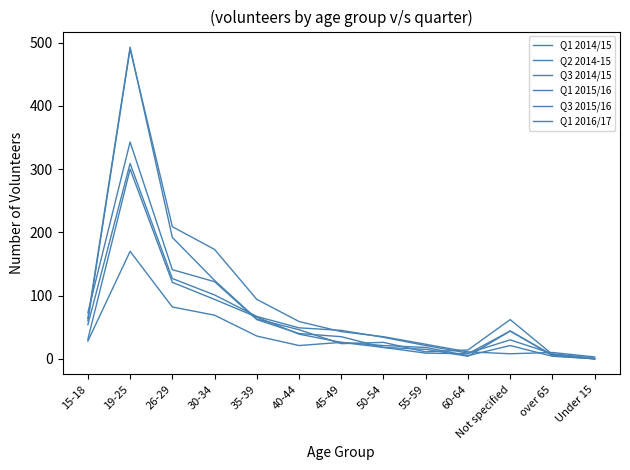

At which category does the chart reach its peak across all series?

19-25